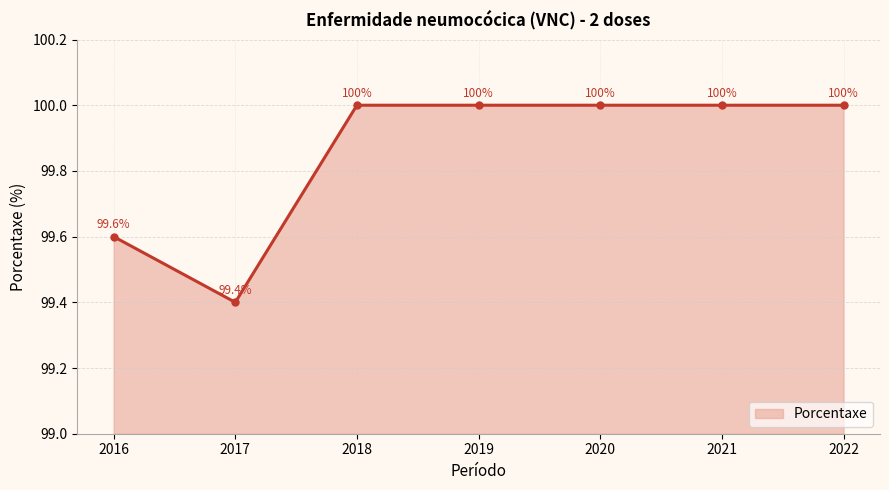

How many points are lower than both their immediate neighbors (excluding endpoints)?

1